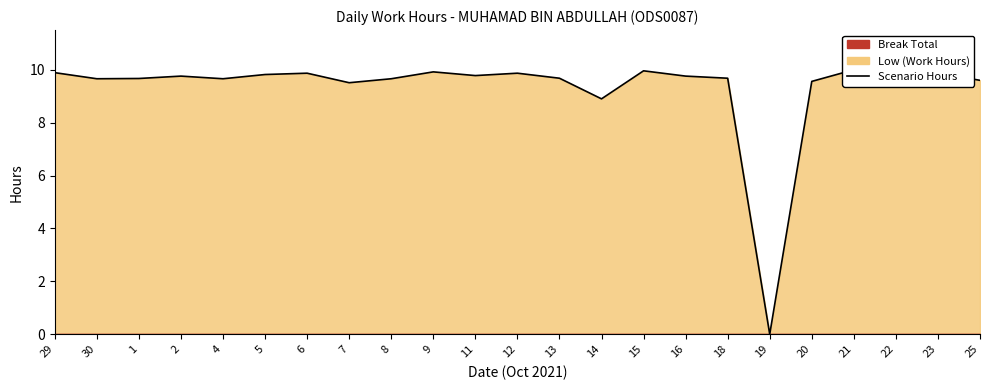

What is the value of the 6th point from the left?

9.8